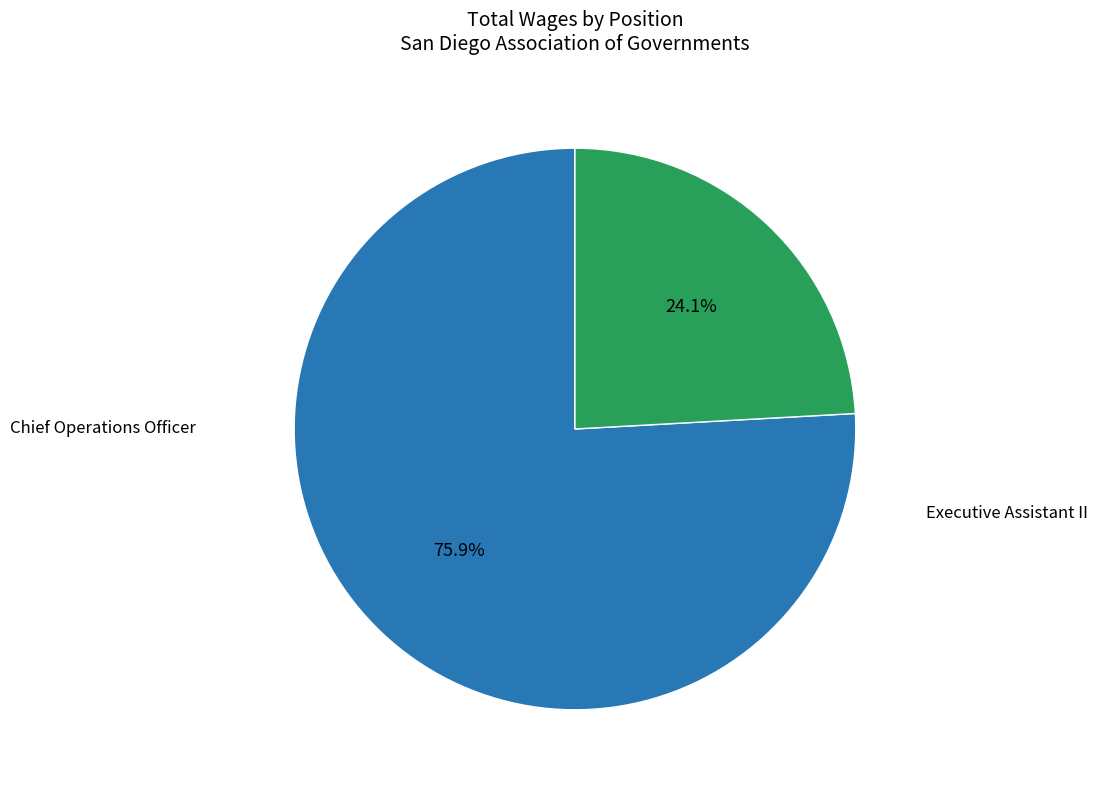

Is there any slice that represents more than half of the pie?

Yes